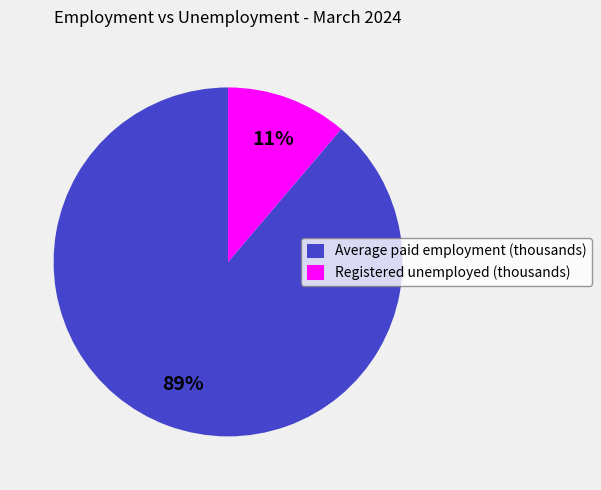

Rank the categories by value from highest to lowest.

Average paid employment (thousands), Registered unemployed (thousands)